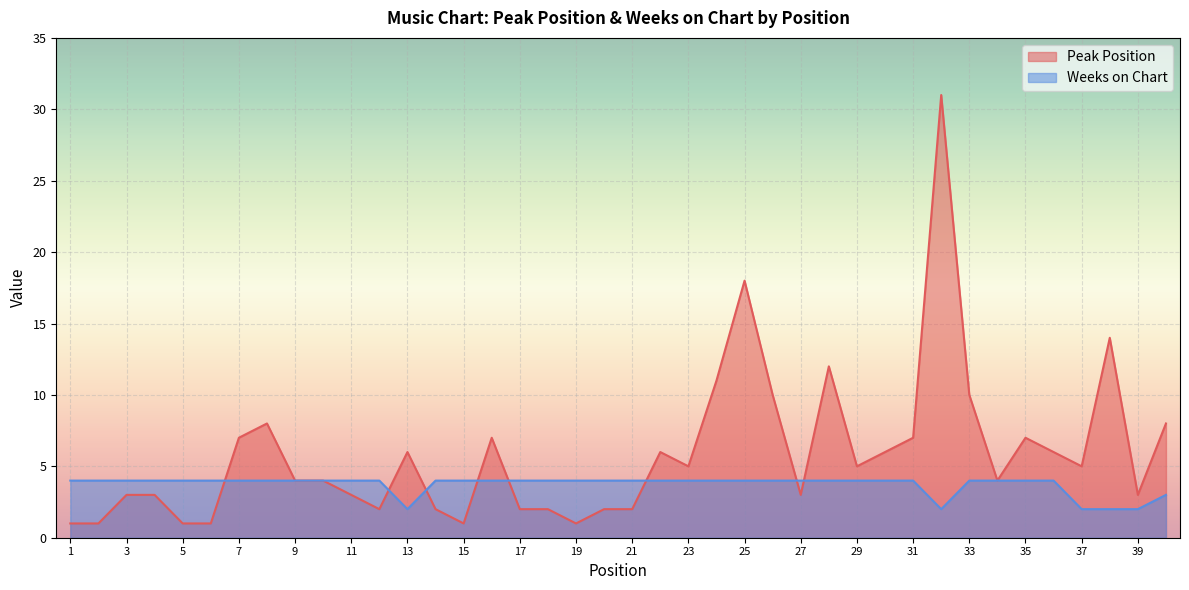

True or false: Peak Position has more than 0 interior local peaks.

True